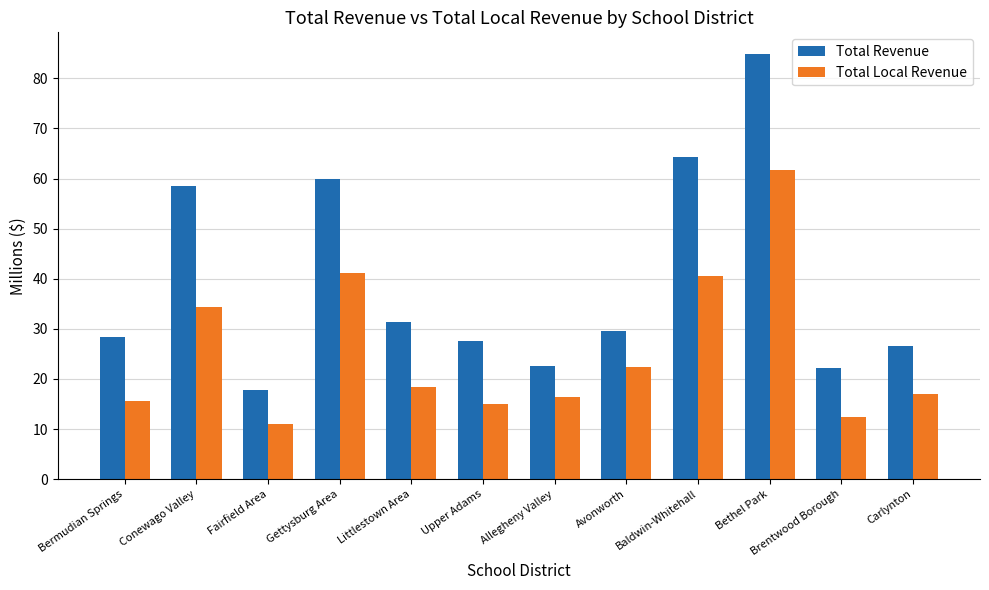

Which series has the widest spread of values?

Total Revenue